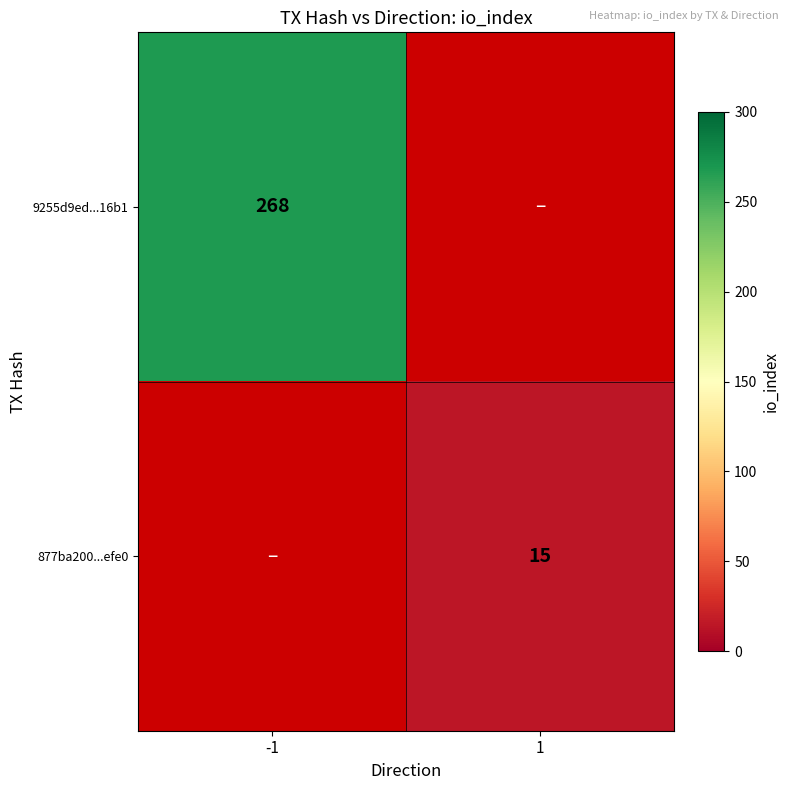

At how many categories does at least one series exceed 60?

1